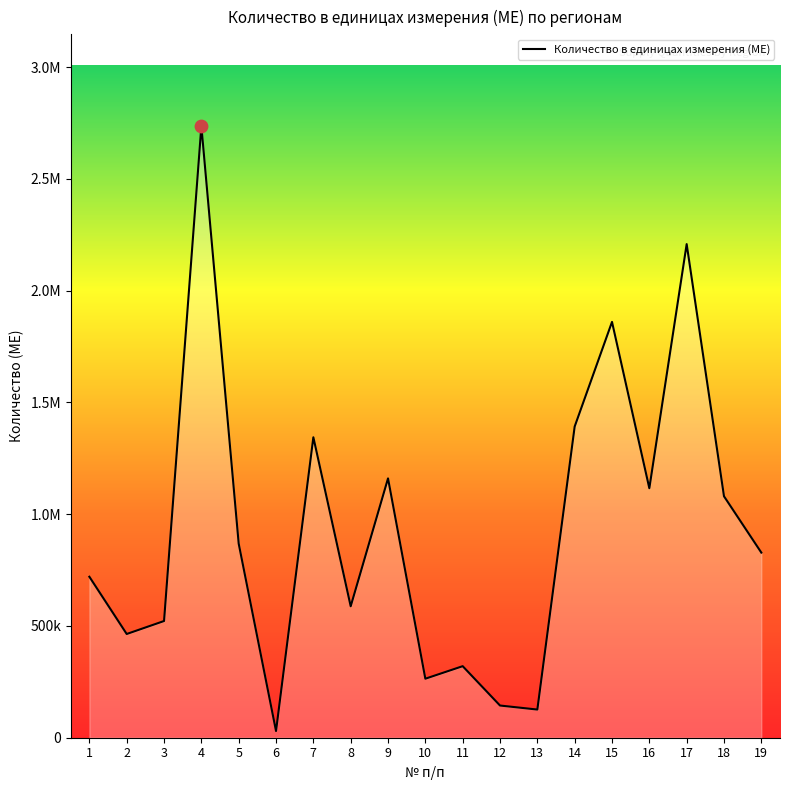

Is this an area chart (filled region under the line)?

Yes